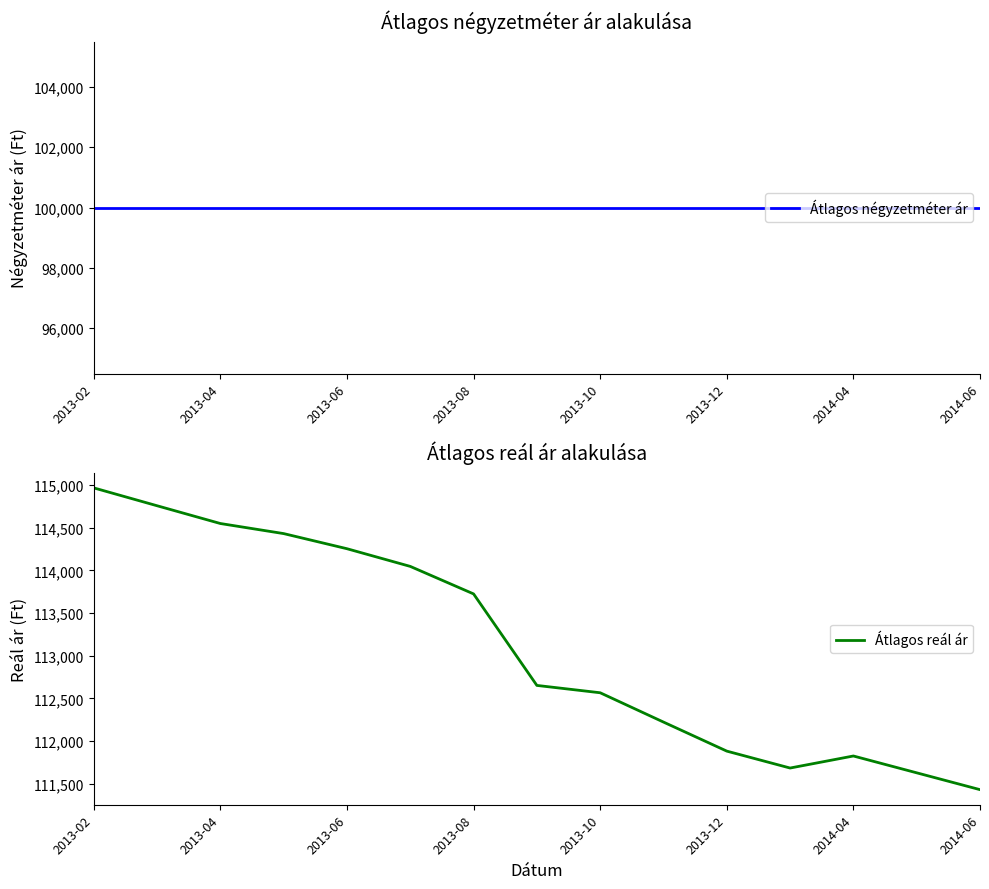

Reading left to right, list all the values displayed in this chart.

Átlagos négyzetméter ár: 100000	100000	100000	100000	100000	100000	100000	100000	100000	100000	100000	100000	100000	100000	100000
Átlagos reál ár: 114965	114756	114548	114430	114253	114046	113724	112653	112567	112224	111884	111686	111827	111630	111433